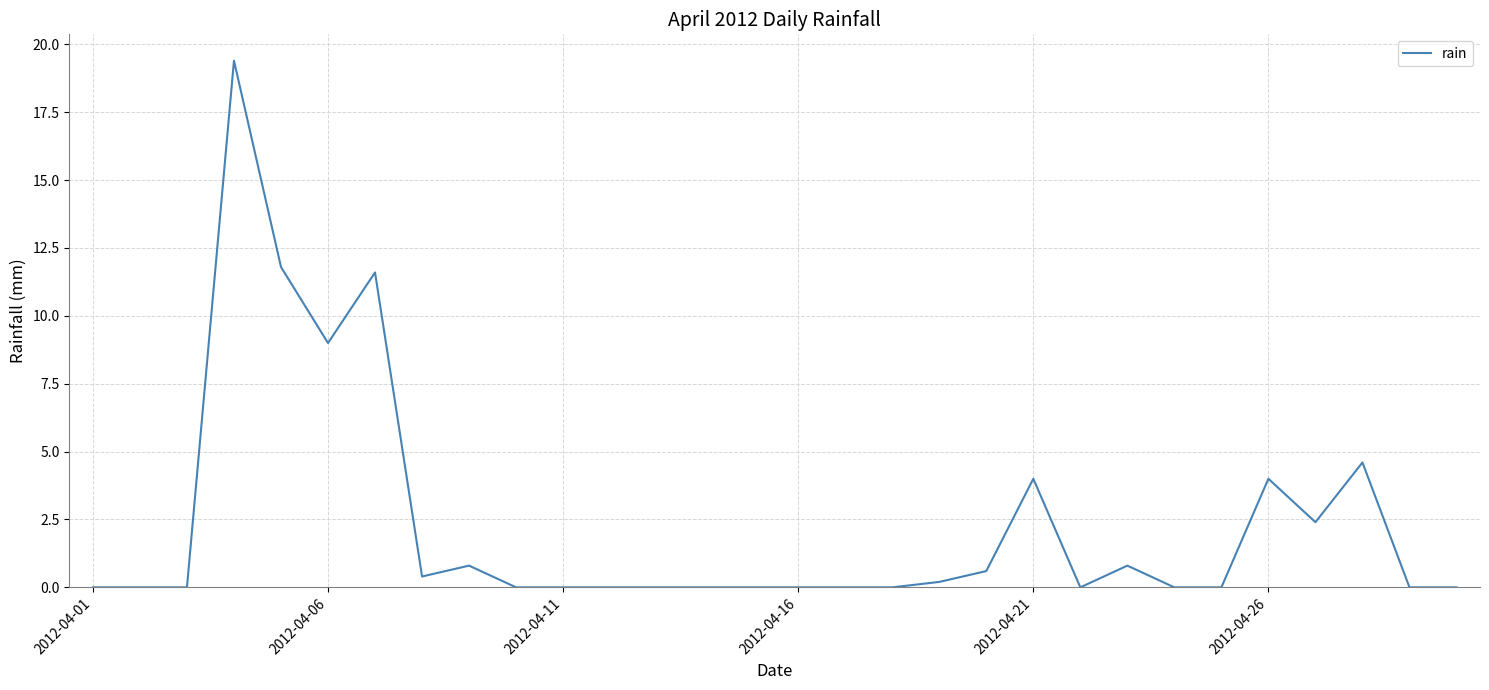

What is the maximum value shown in the chart?

19.4